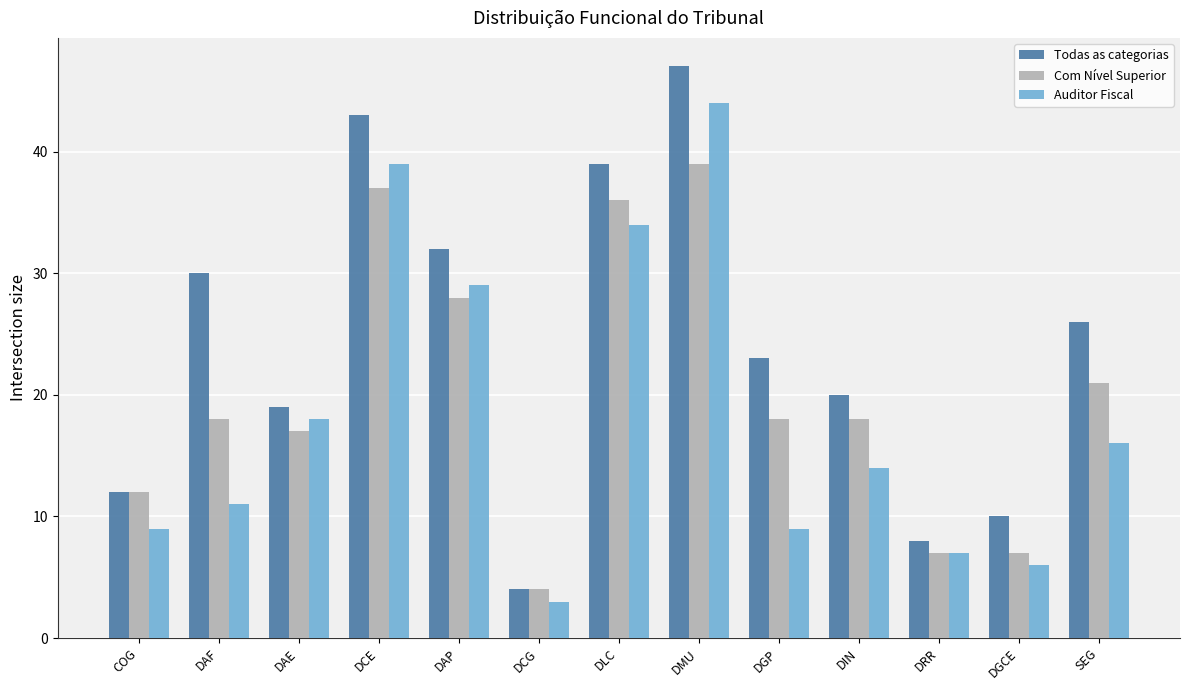

Is it true that Com Nível Superior equals 37 at DCE?

True